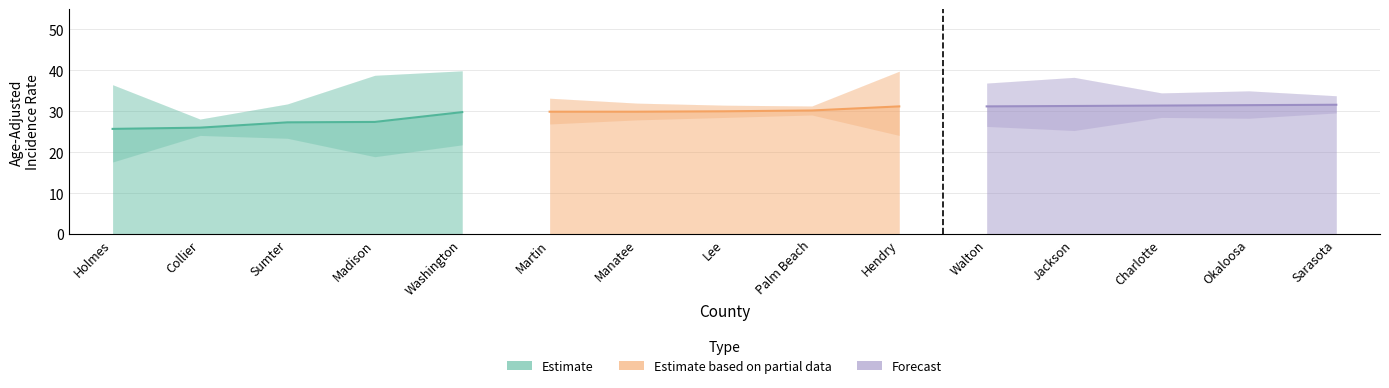

Between Washington and Holmes, which is larger?

Washington